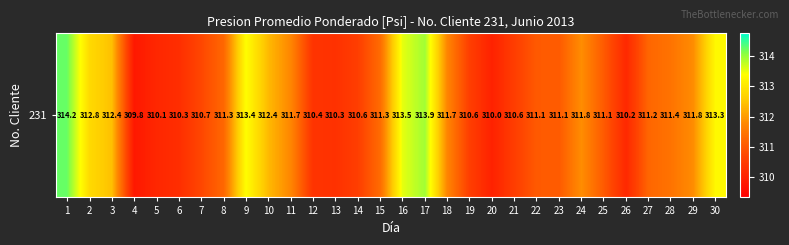

What value does the data have at 1?

314.2